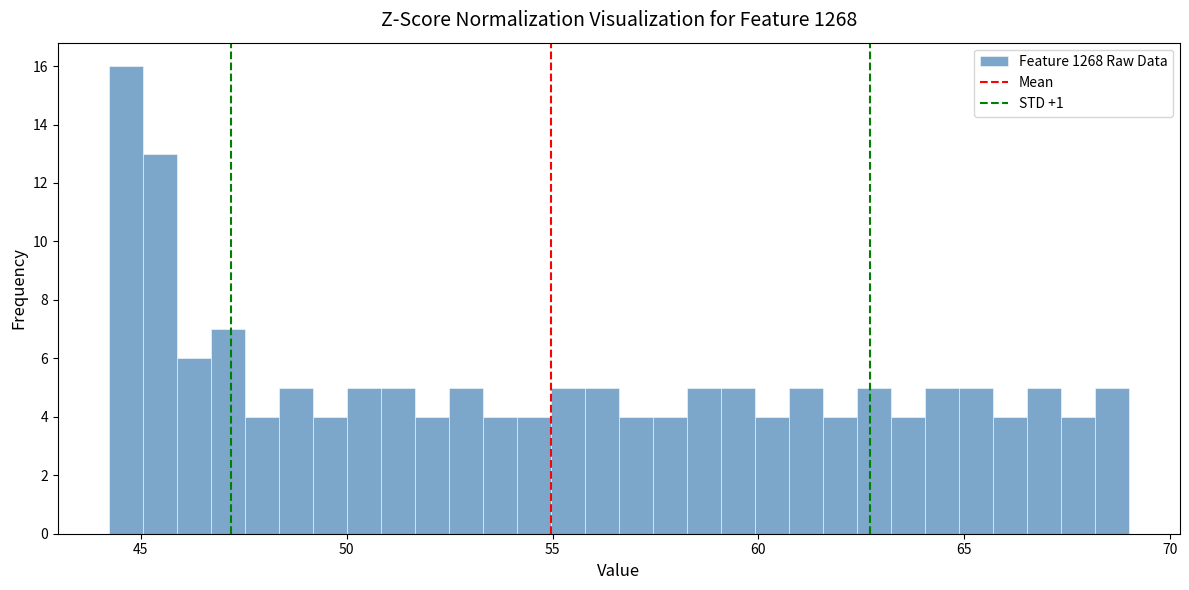

Read against the x-axis, roughly where is the centre of the tallest bar?

44.5